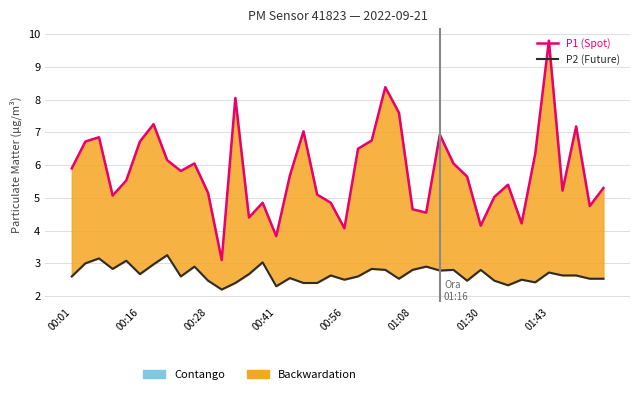

True or false: P1 (Spot) and P2 (Future) intersect in this chart.

False